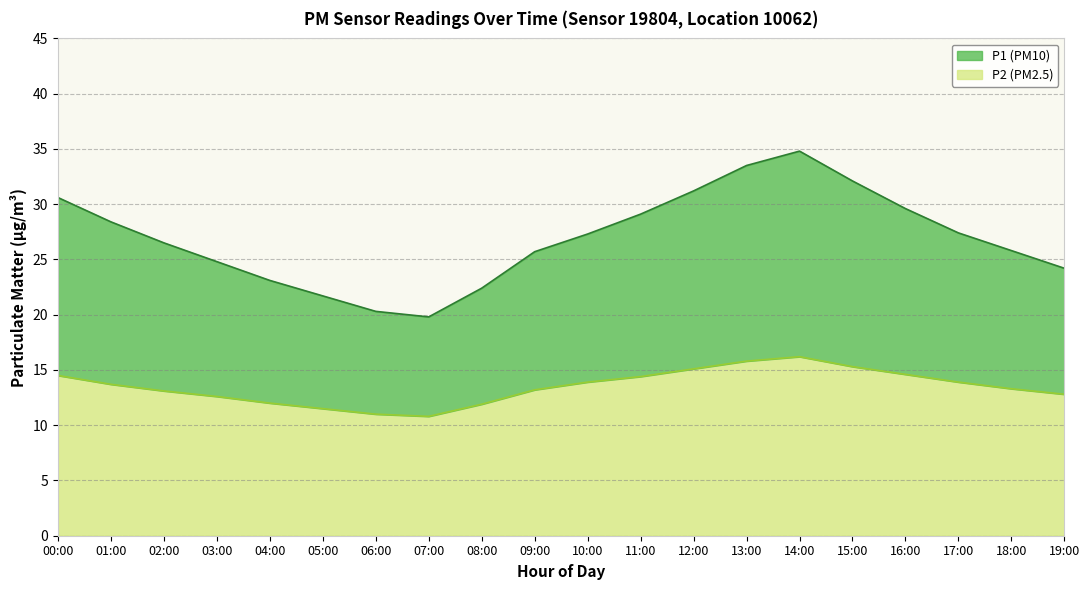

True or false: P1 has more than 1 points higher than both neighbors.

False